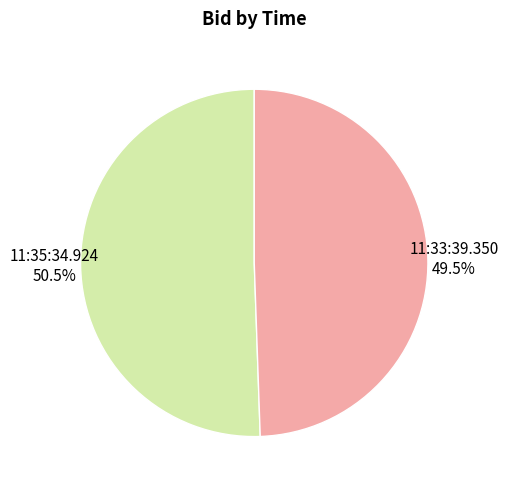

To the nearest percent, what is the difference between the 11:33:39.350 and 11:35:34.924 slice percentages?

1%